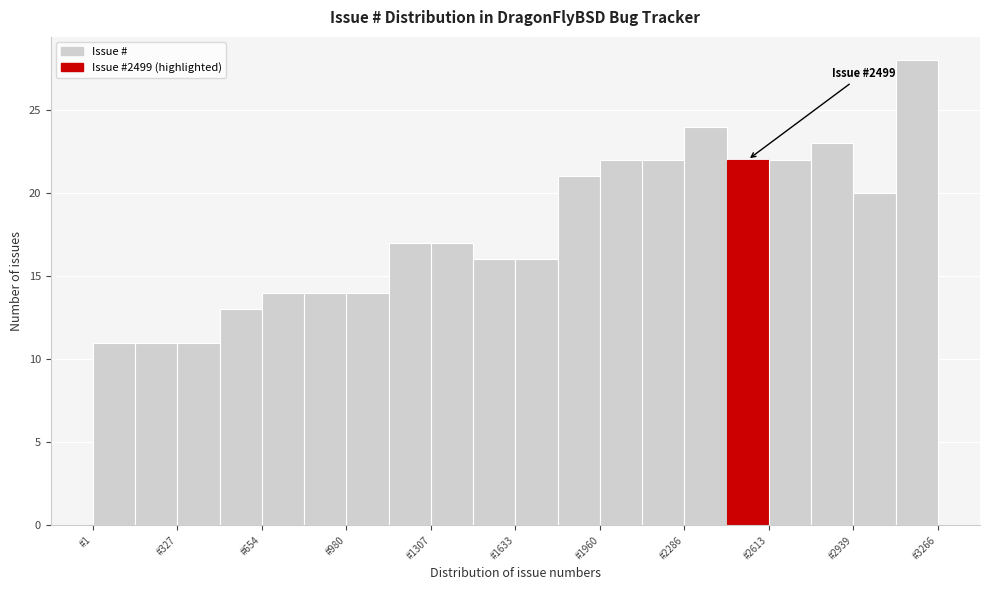

Read against the x-axis, roughly where is the centre of the tallest bar?

3200